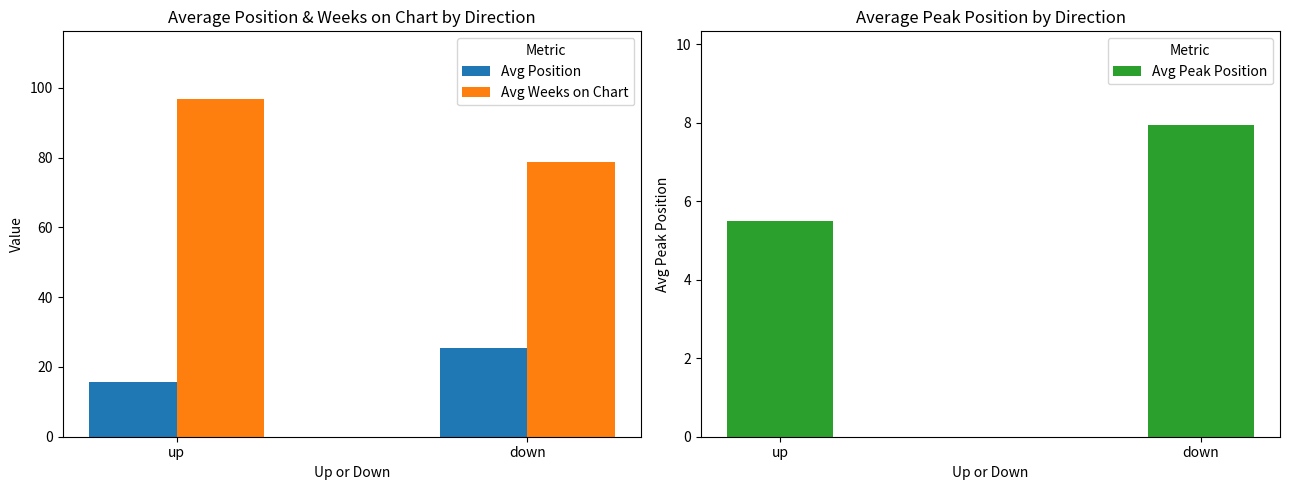

Reading right to left, list all the values displayed in this chart.

Avg Position: 25.3	15.7
Avg Weeks on Chart: 78.8	96.8
Avg Peak Position: 8.0	5.5